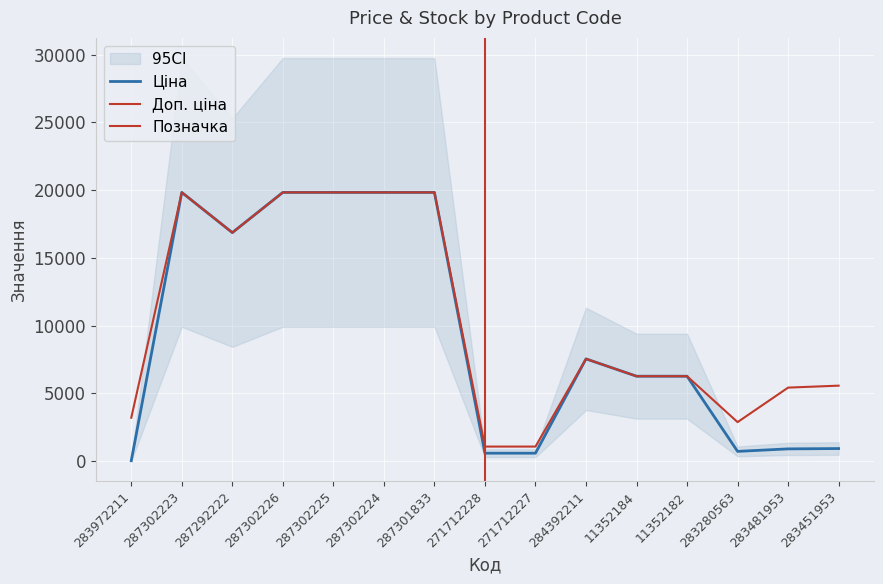

What is the difference between the maximum and second lowest values in the Доп. ціна series?

18756.6